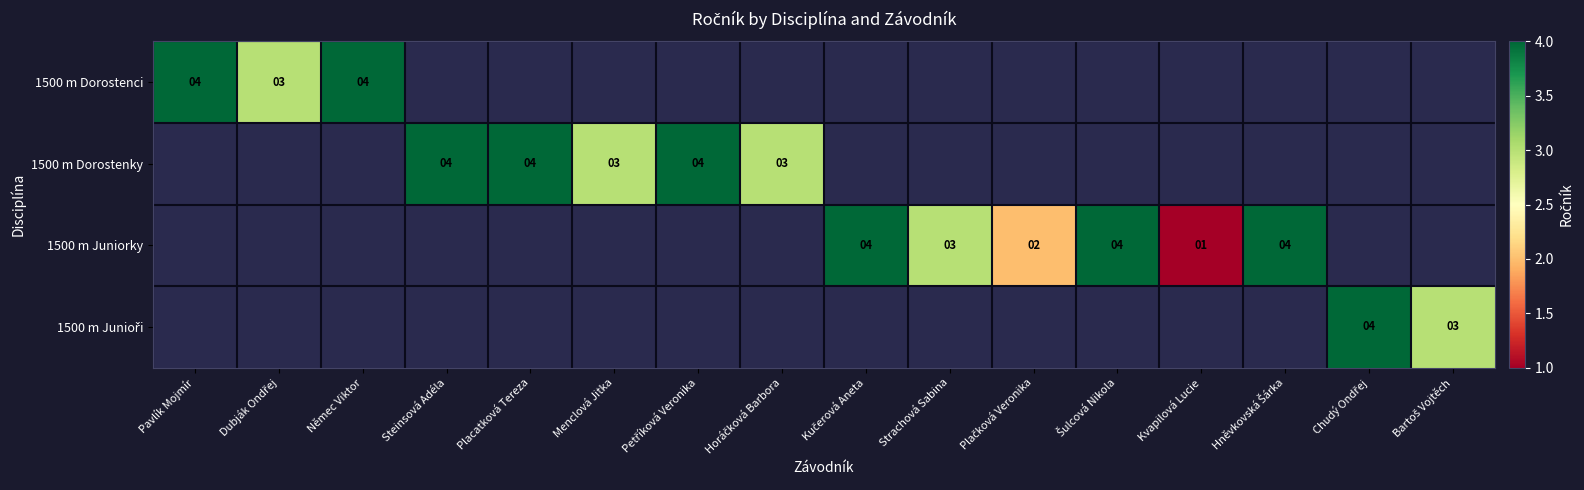

Is it true that 1500 m Dorostenci equals 1 at Němec Viktor?

False